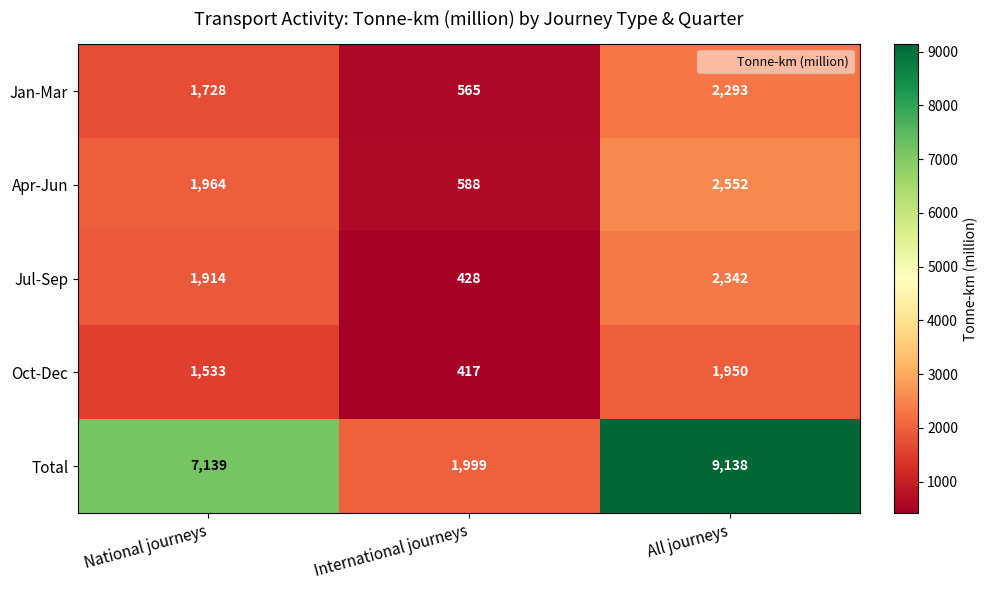

How many categories are shown in the chart?

3